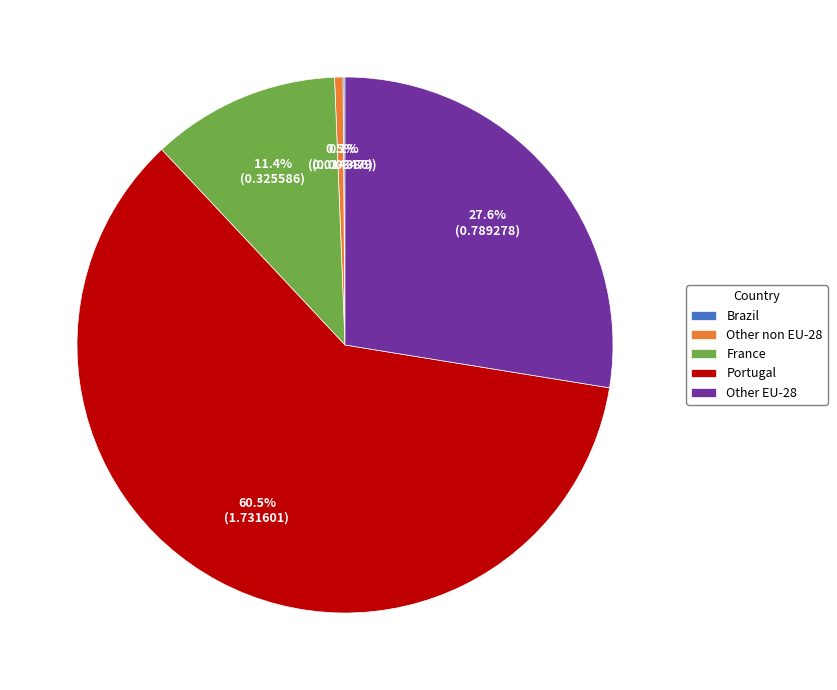

What is the majority slice?

Portugal